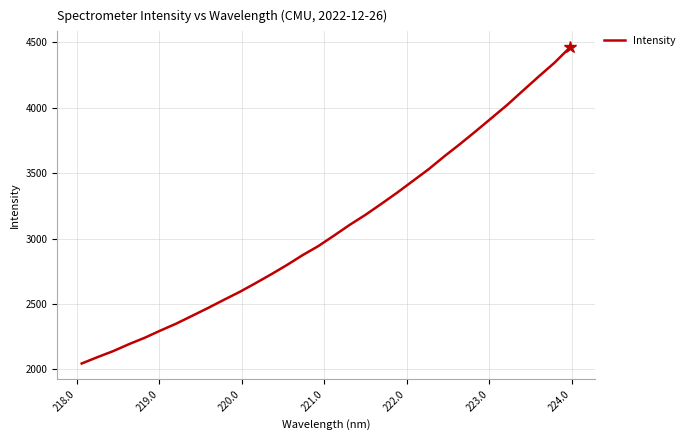

What is the difference between the maximum and minimum values?

2418.1